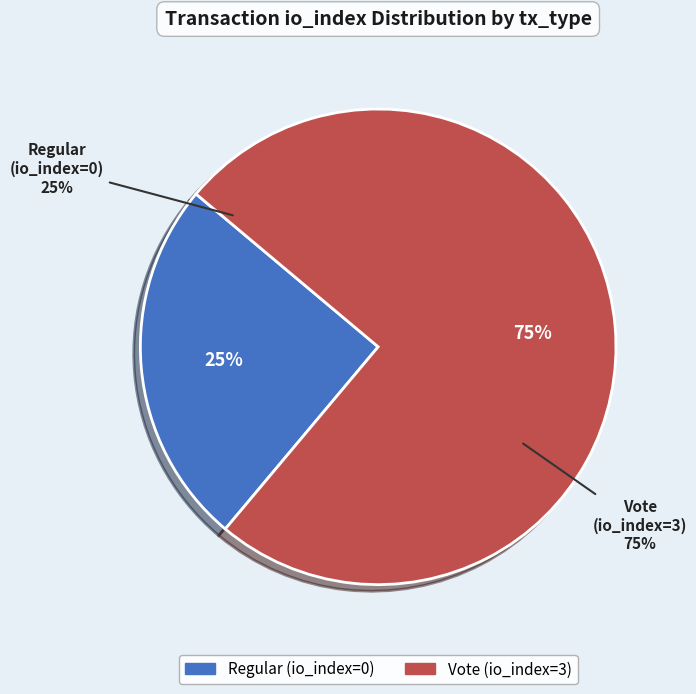

Do Vote (io_index=3) and Regular (io_index=0) together represent more than half of the pie?

Yes